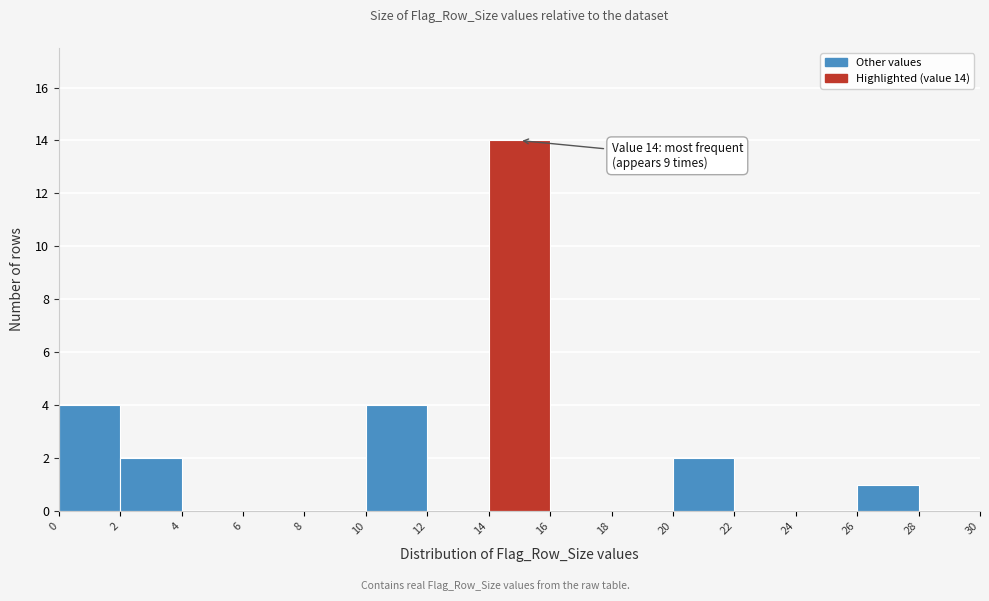

Over which range of the x-axis is the bar tallest?

14 to 16